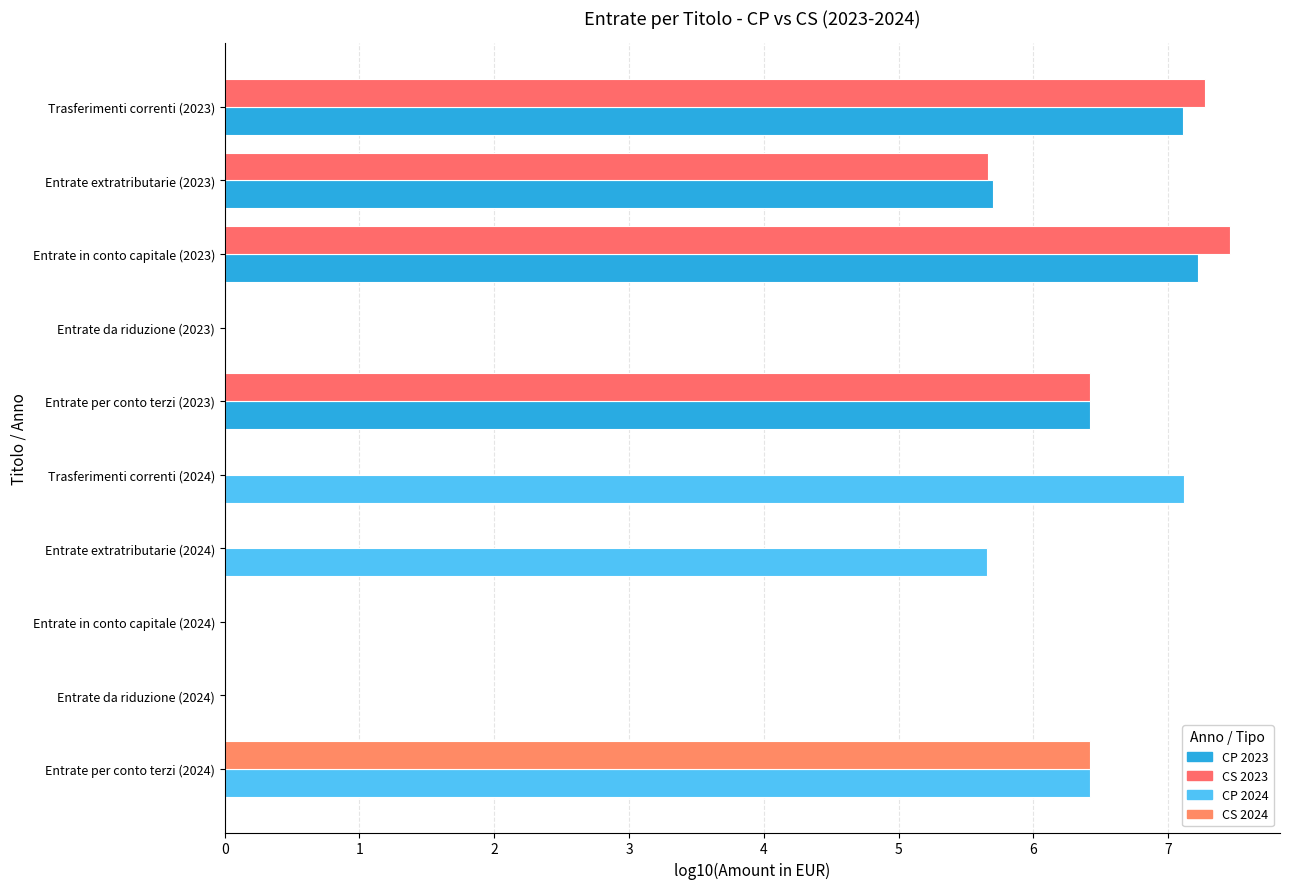

What is the total value across all series at Entrate per conto terzi (2023)?

12.8